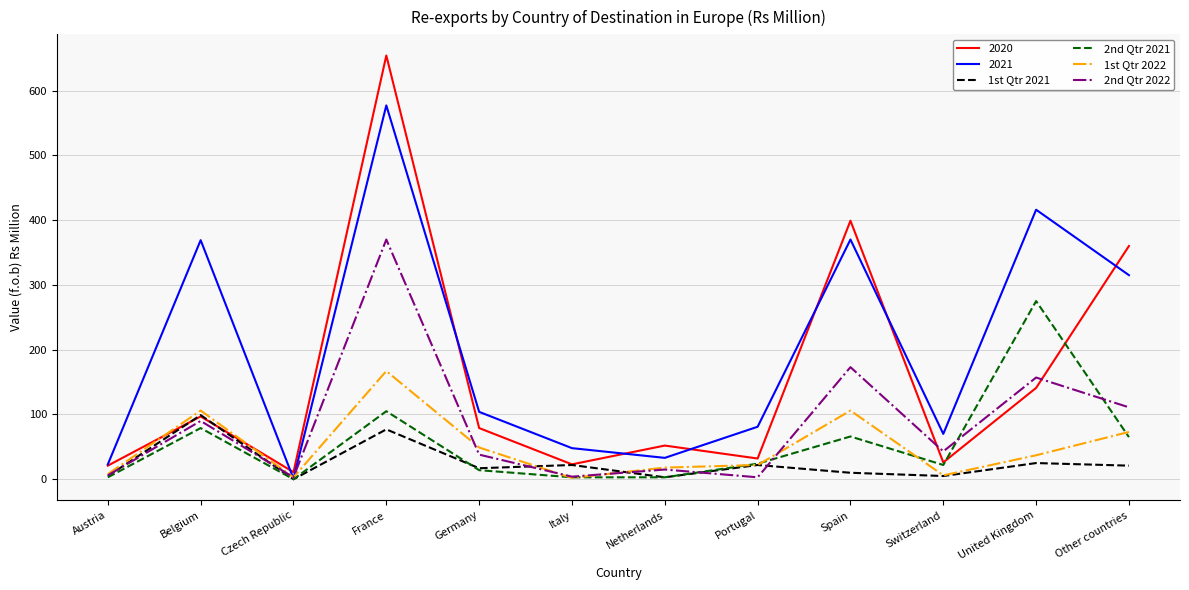

At which label is 2nd Qtr 2022 closest to 186?

Spain